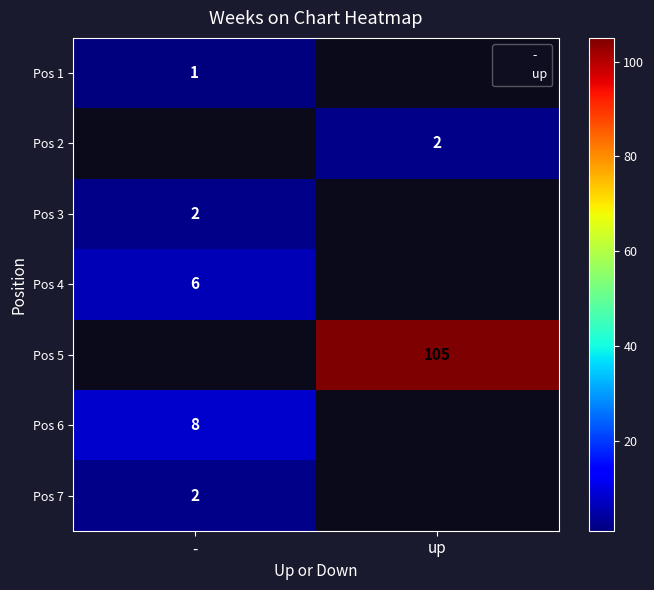

How many distinct data groups are displayed?

7